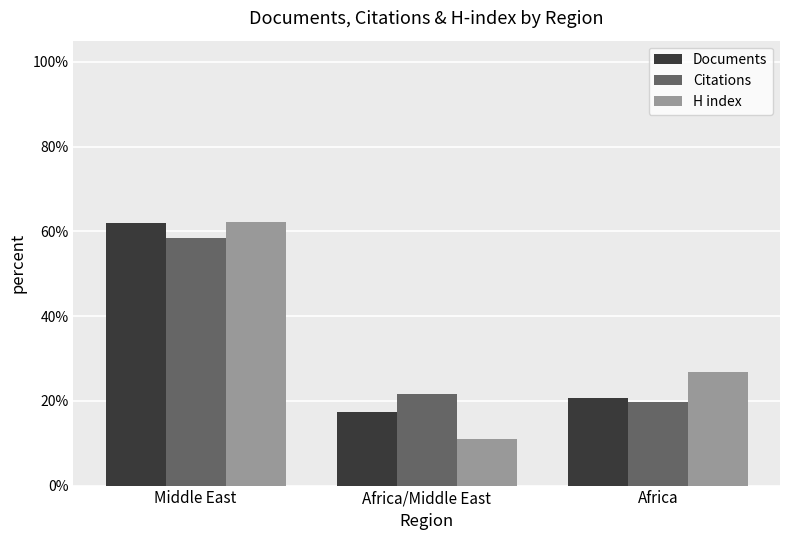

Is the value of H index at Africa/Middle East greater than the value of Documents at Africa?

No